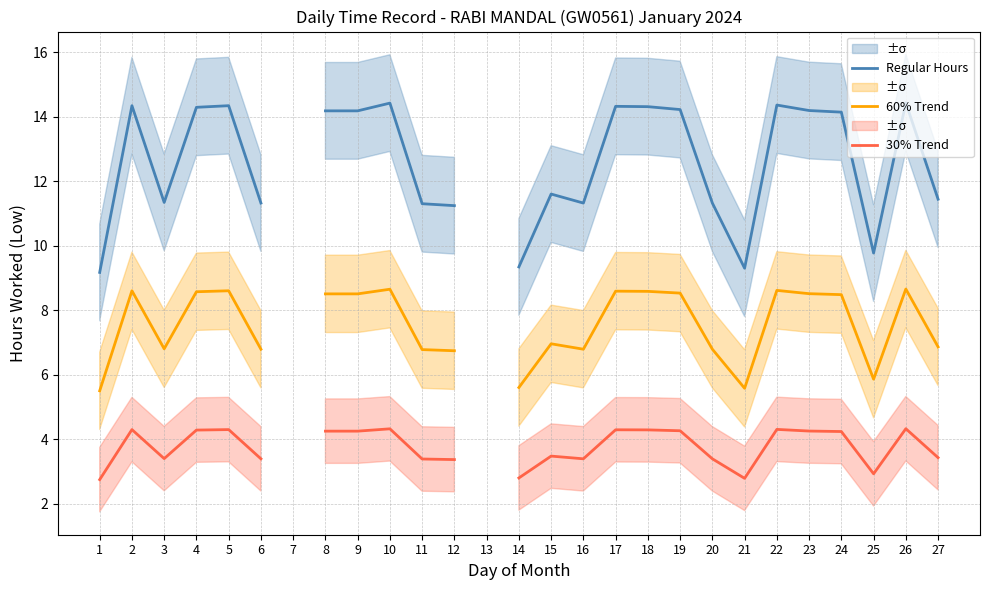

Rank the series at 4 from lowest to highest value.

30% Trend, 60% Trend, Regular Hours